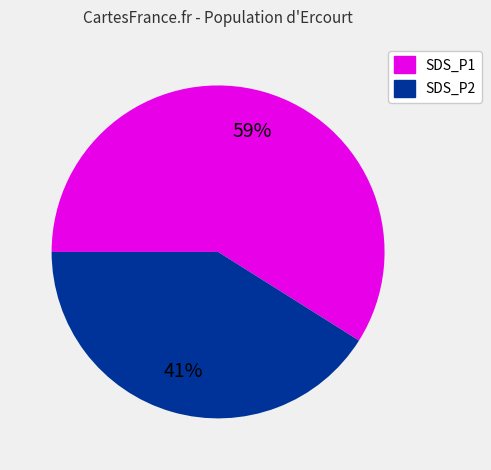

To the nearest percent, what is the average slice percentage?

50%